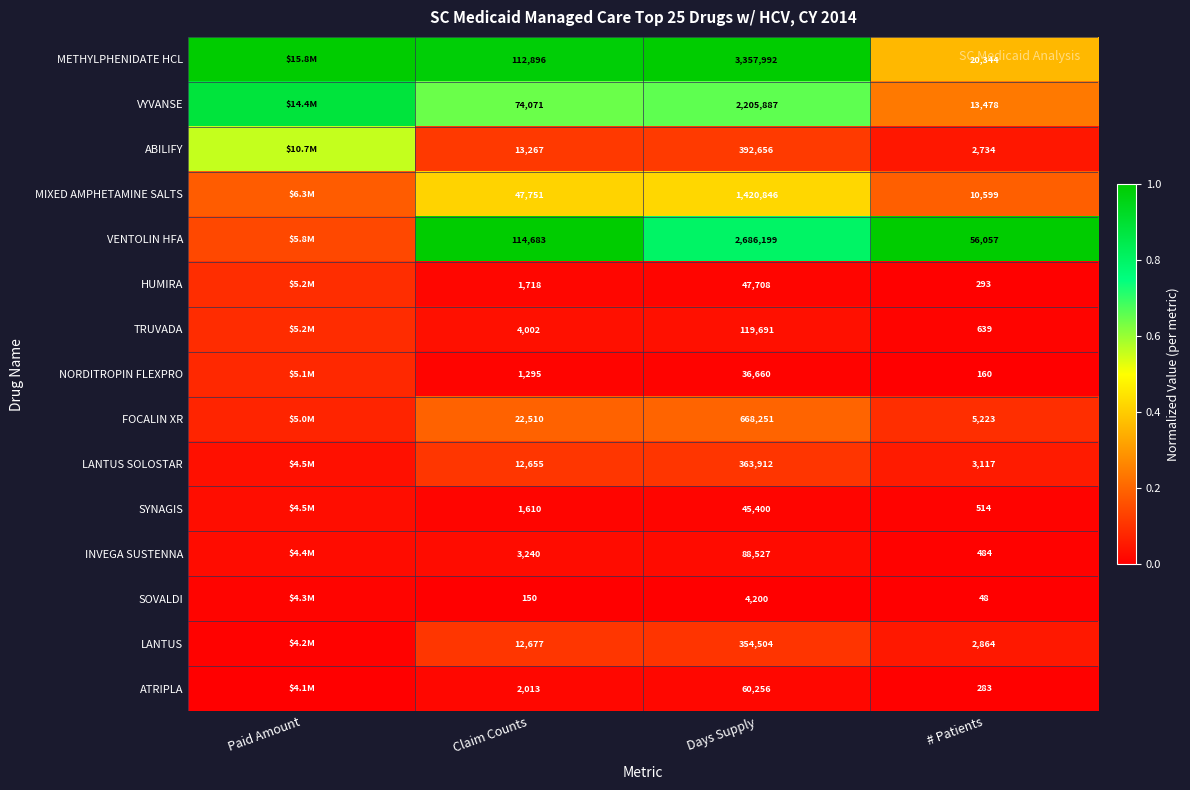

Which series changed the most between Claim Counts and # Patients?

METHYLPHENIDATE HCL